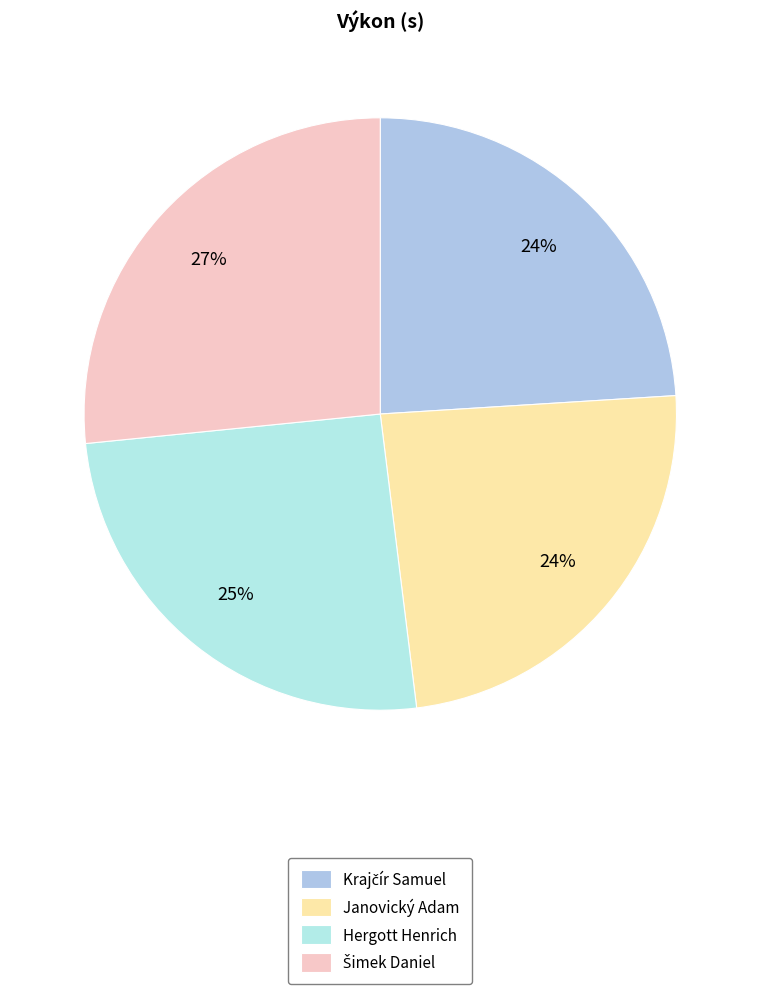

How much of the chart is everything except Janovický Adam?

76.0%